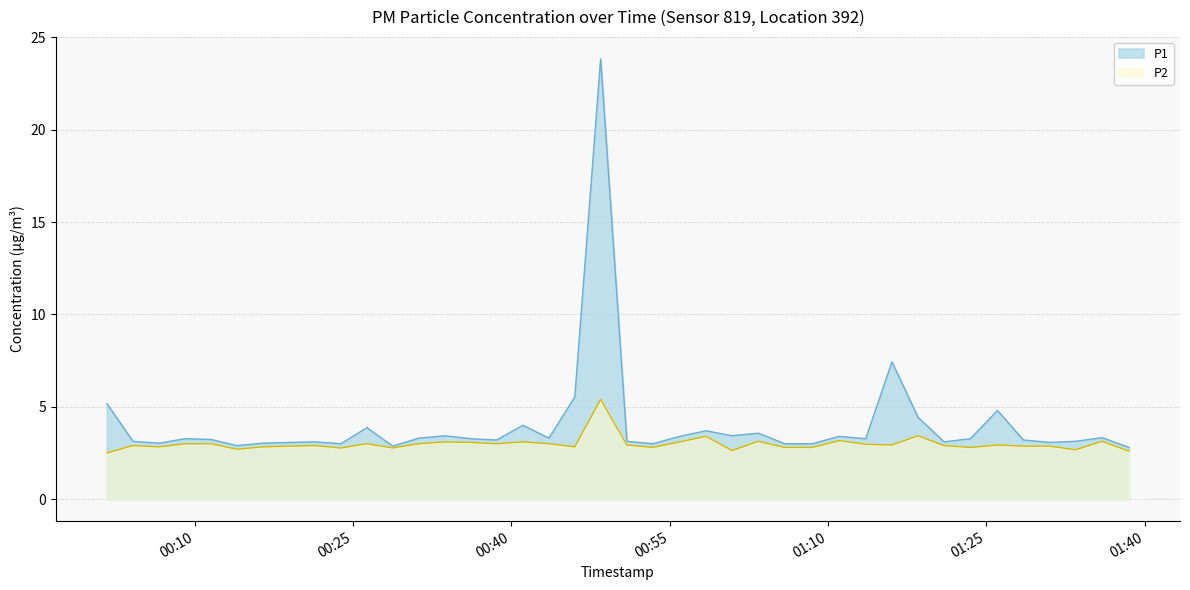

Where is the first local minimum for P1?

2023-08-08T00:06:38